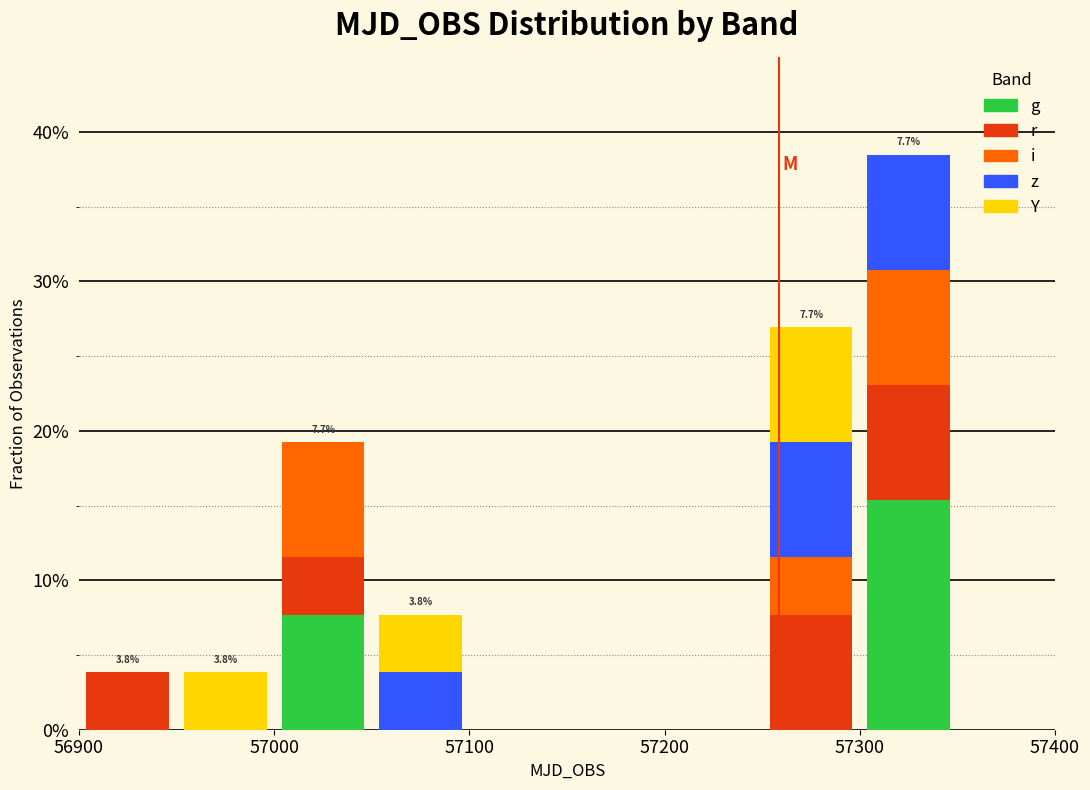

Which range on the x-axis has the tallest stacked bar (by total height)?

57300 to 57350